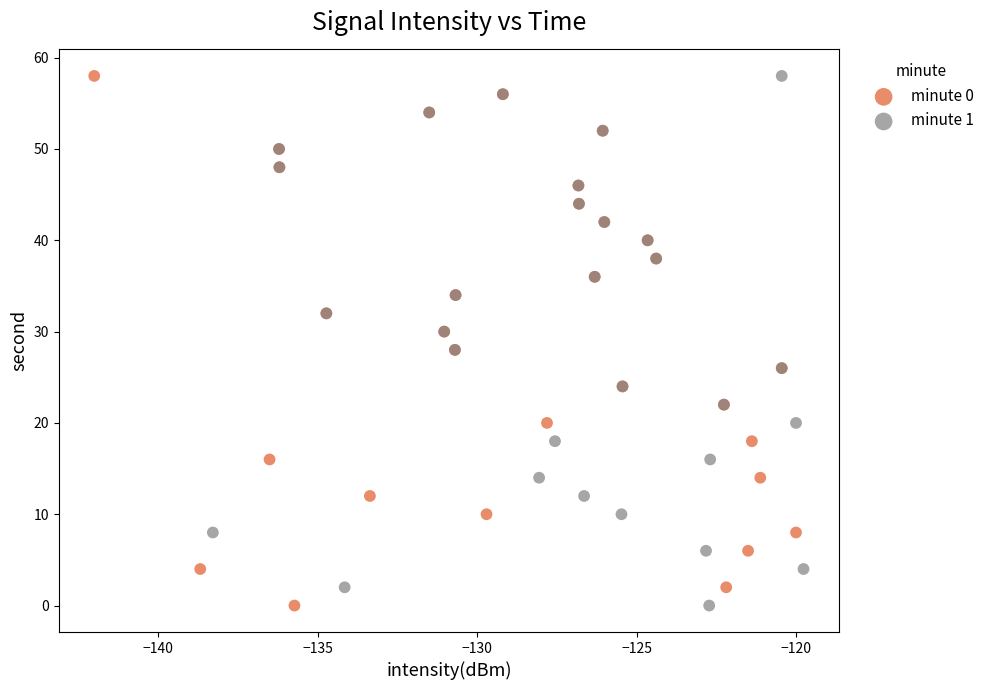

What are all the series names shown in the legend?

minute 0, minute 1